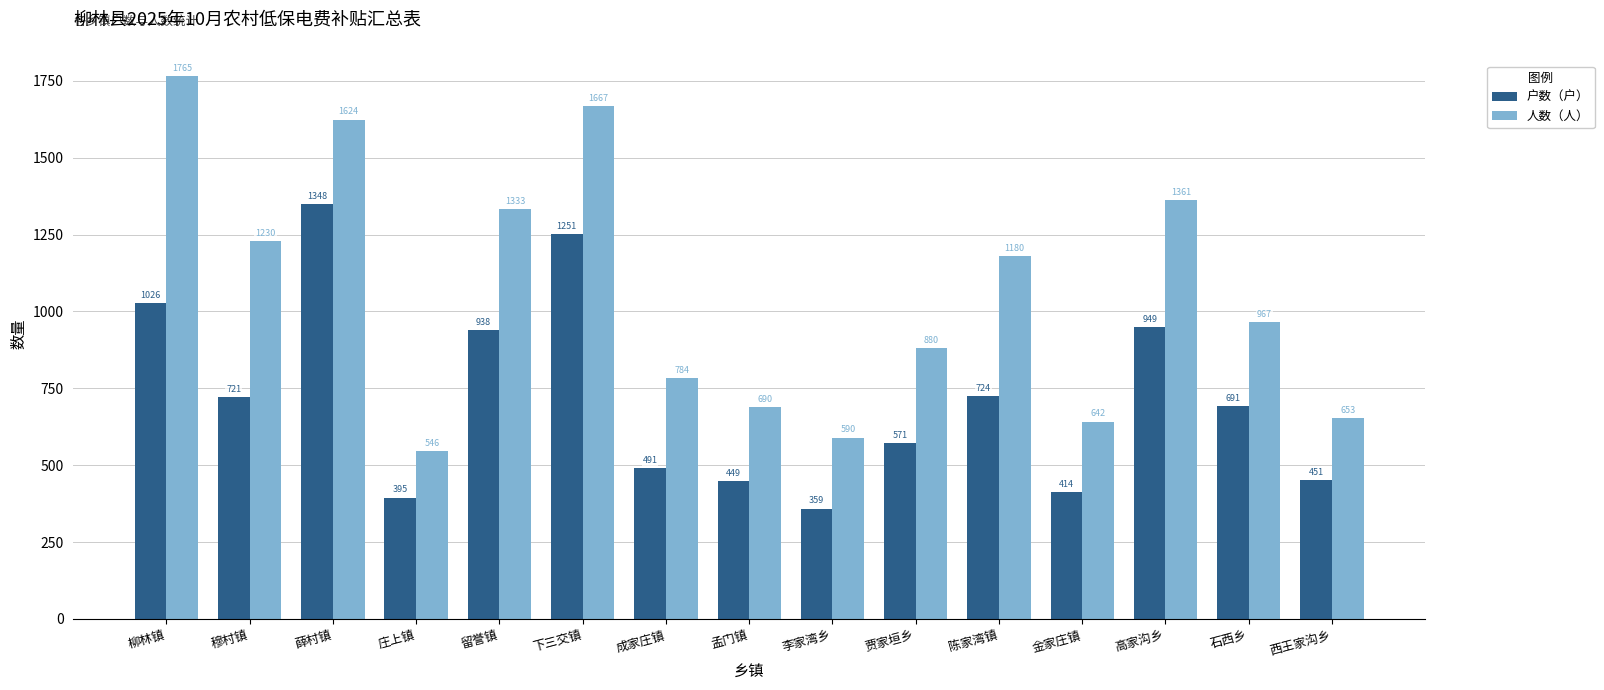

What is the value of the 人数（人） bar at the 8th from the left?

690